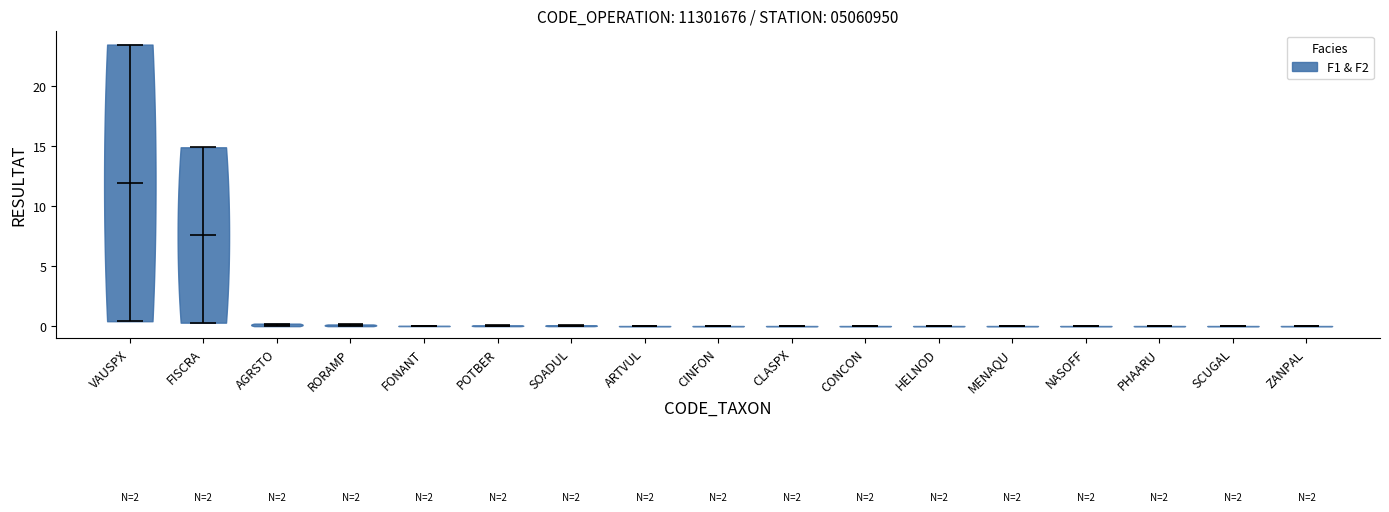

What is the lowest point the violin for VAUSPX reaches on the y-axis? The values are not printed on the chart, so give them approximately, as read against the axis.

0.5